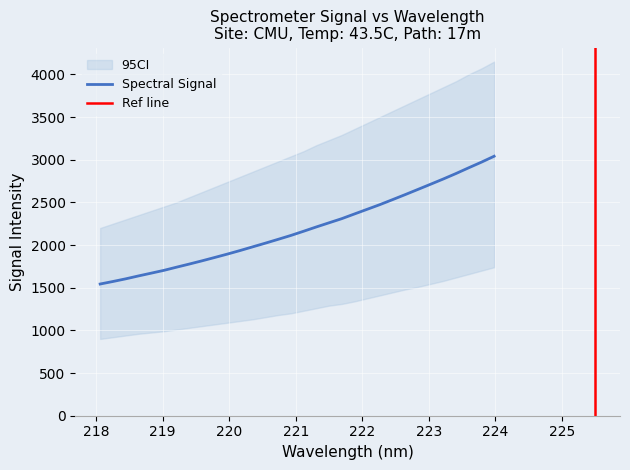

What is the minimum value shown in the chart?

1543.5